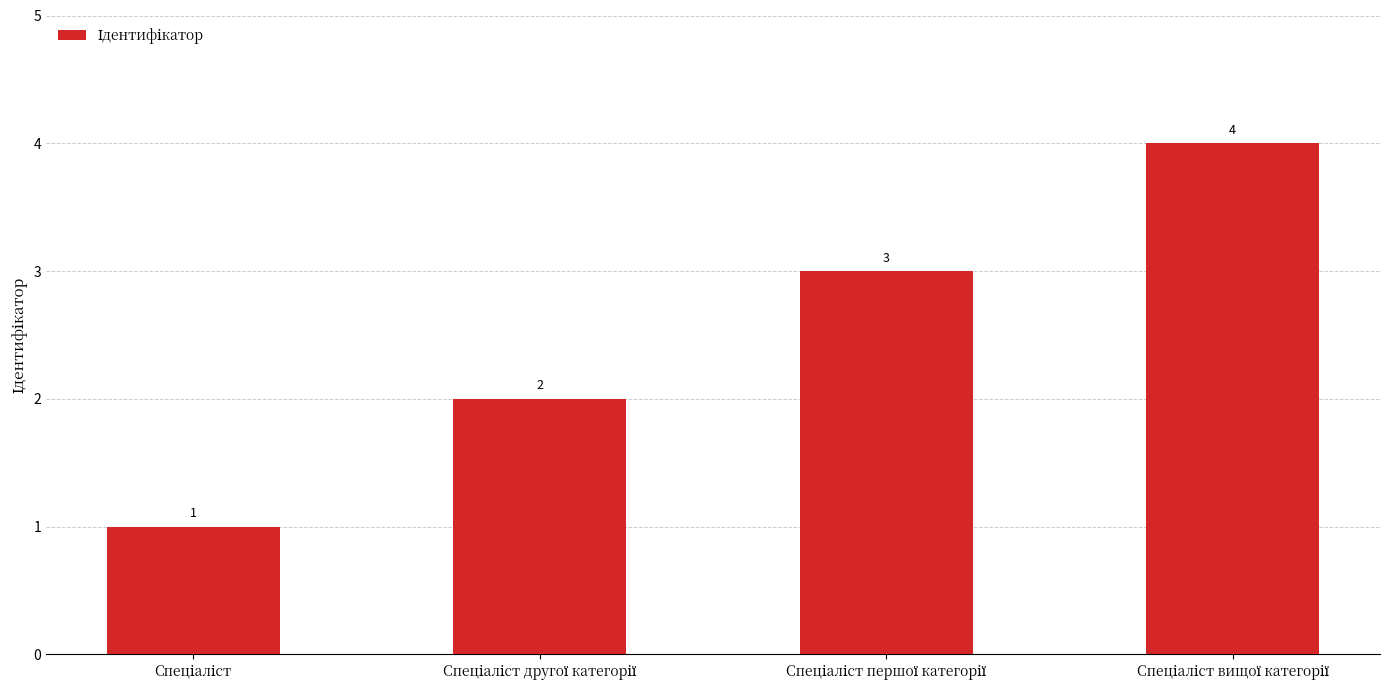

What is the maximum value shown in the chart?

4